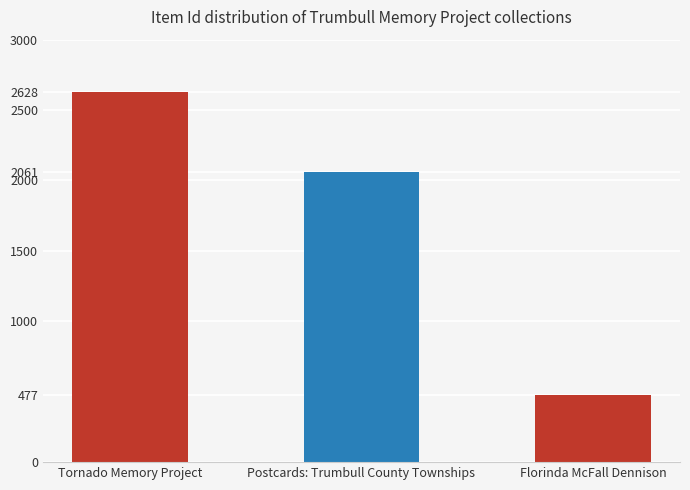

At which label does the data first exceed 2061?

Tornado Memory Project